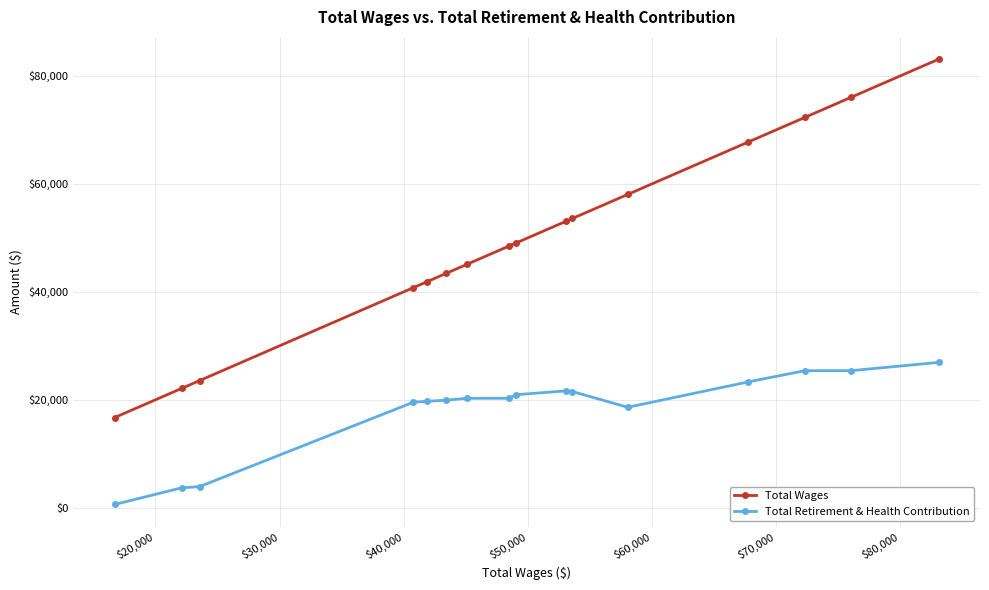

True or false: Total Wages and Total Retirement & Health Contribution intersect in this chart.

False